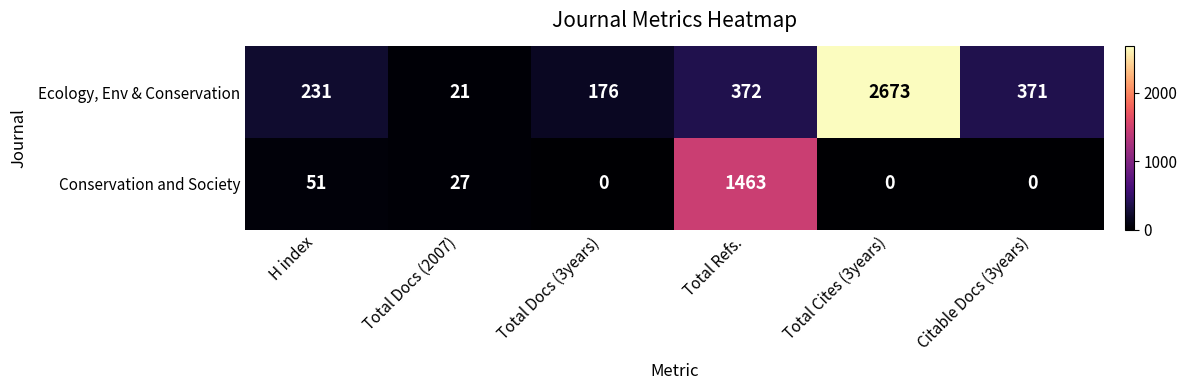

What is the approximate value of Ecology, Env & Conservation at Total Docs (2007)?

21